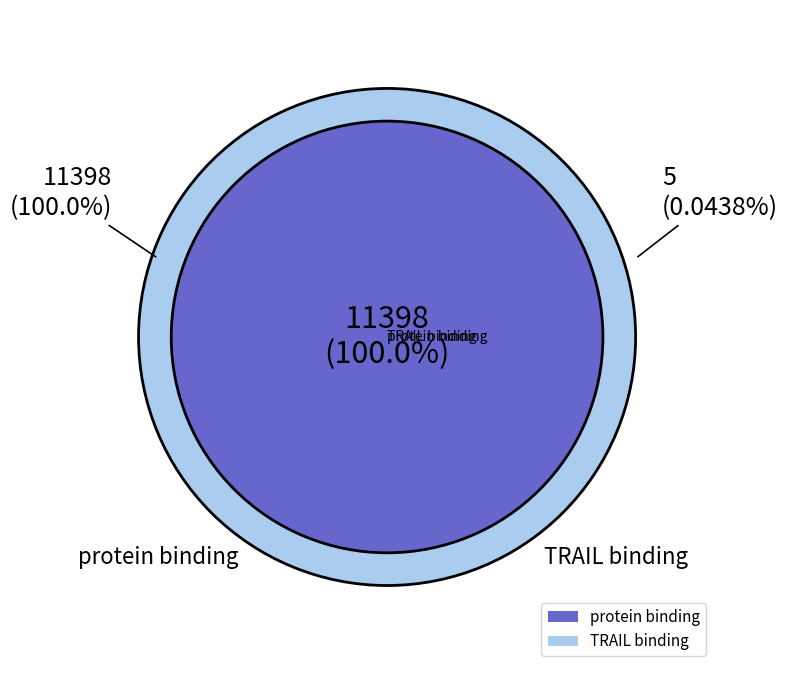

Is it true that GO:0045569 is 1% of the pie?

False